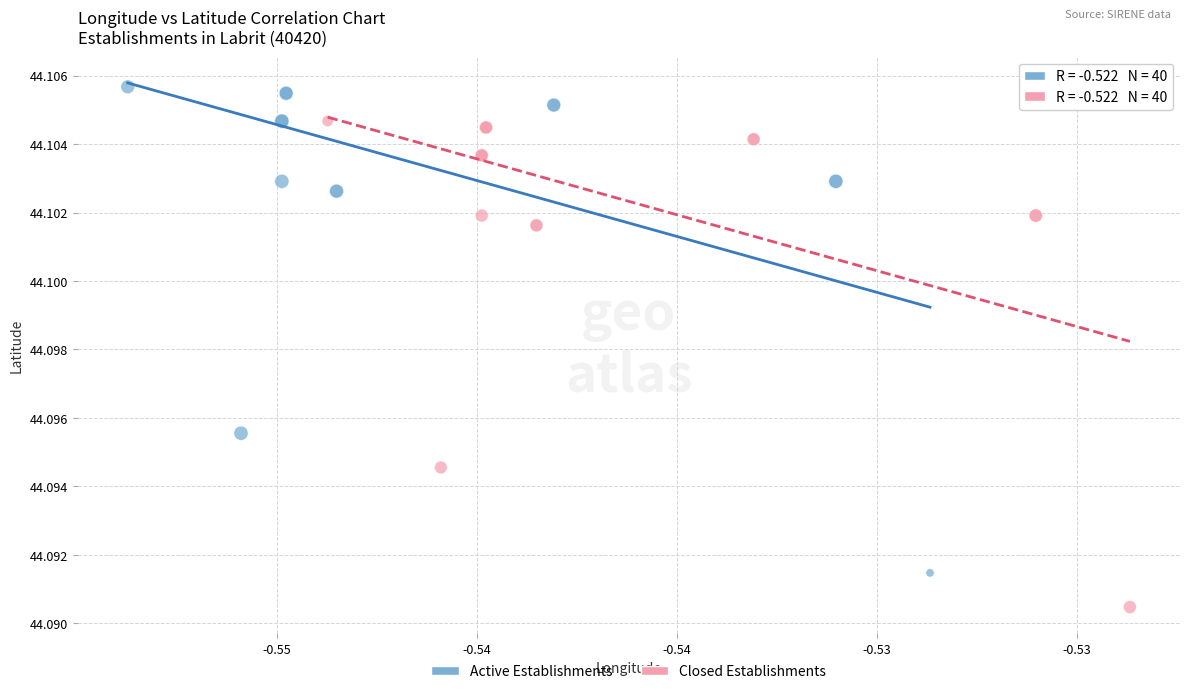

Which series reaches the minimum Y coordinate?

Closed Establishments